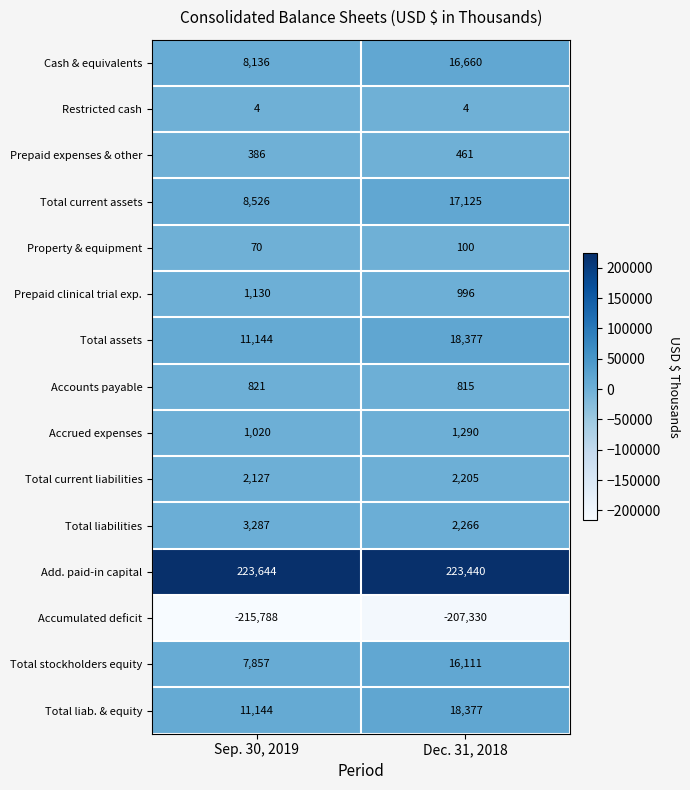

At which category does the chart reach its minimum across all series?

Sep. 30, 2019